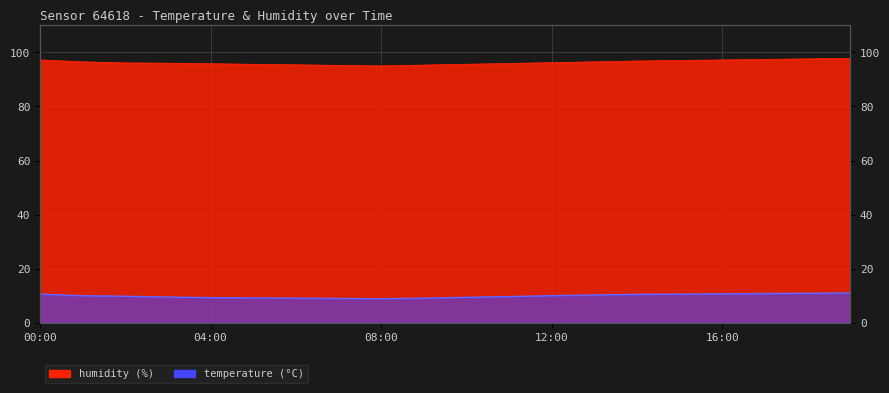

What is the difference between the maximum and minimum values in the temperature series?

2.1